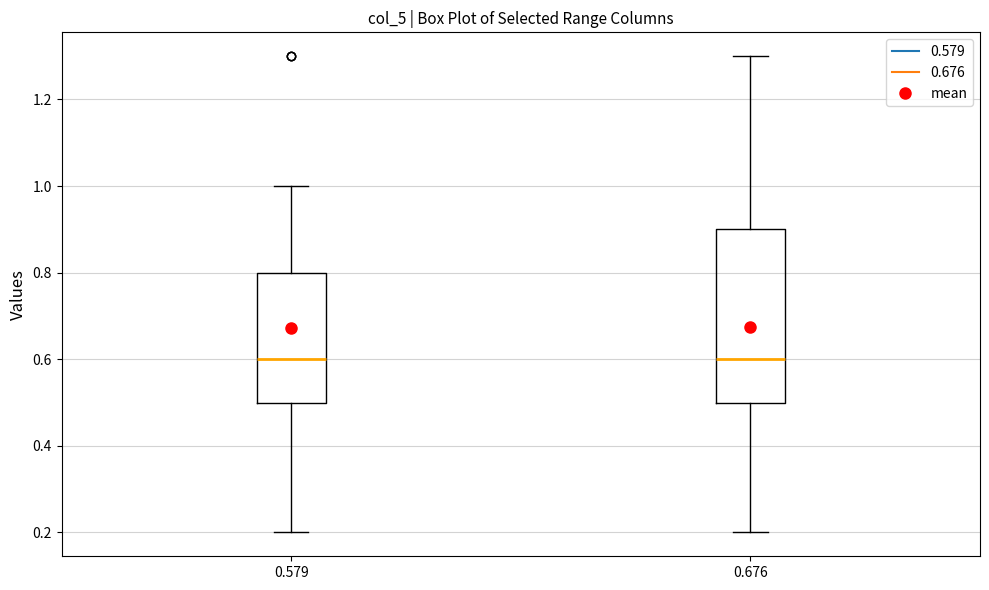

Reading left to right, transcribe this box plot: for each box, give where its median line is, the range the box spans, and where its two whiskers end, as read against the y-axis. The values are not printed on the chart, so give them approximately, as read against the axis.

0.579: median 0.6, box 0.5 to 0.8, whiskers 0.2 to 1.0
0.676: median 0.6, box 0.5 to 0.9, whiskers 0.2 to 1.3